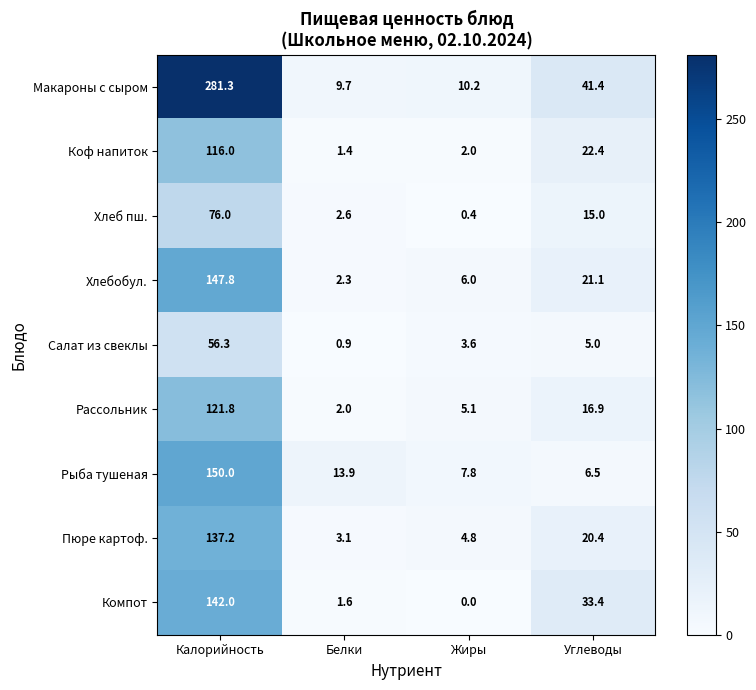

What is the maximum value for Рассольник?

121.8